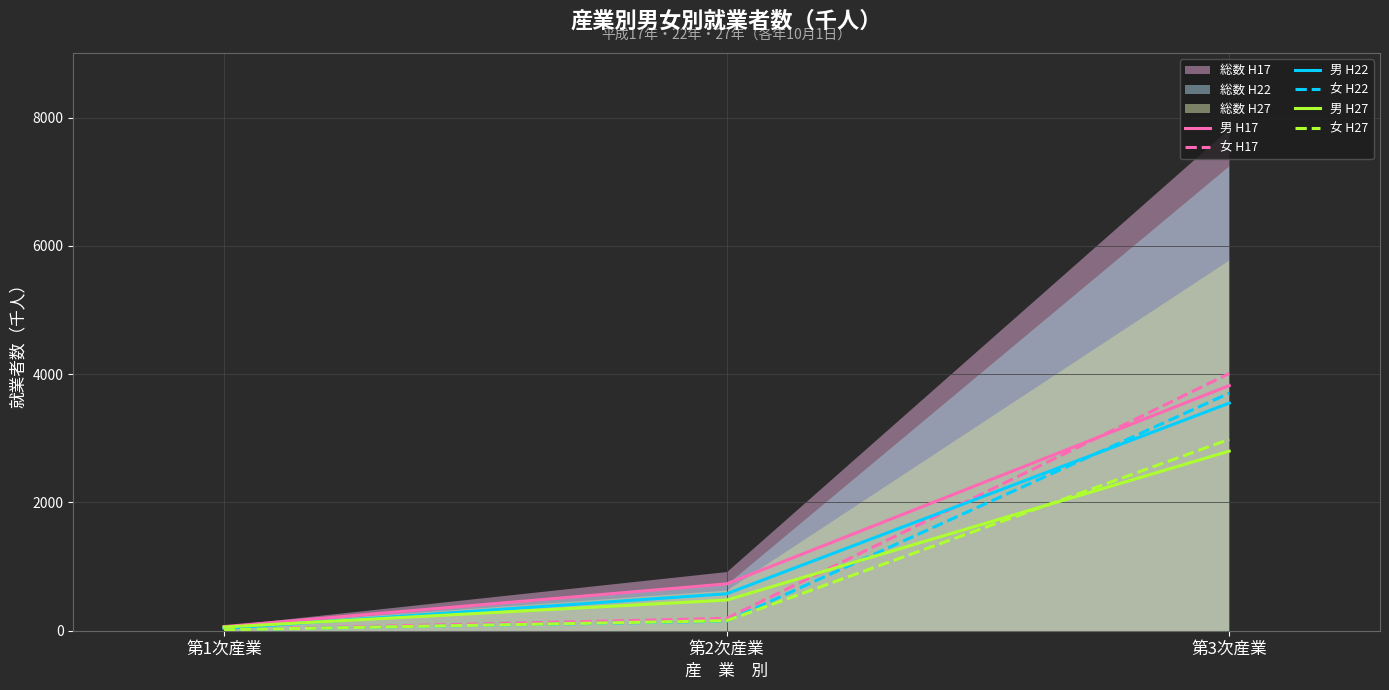

The value of 男 H27 at 第1次産業 is 39. True or false?

False